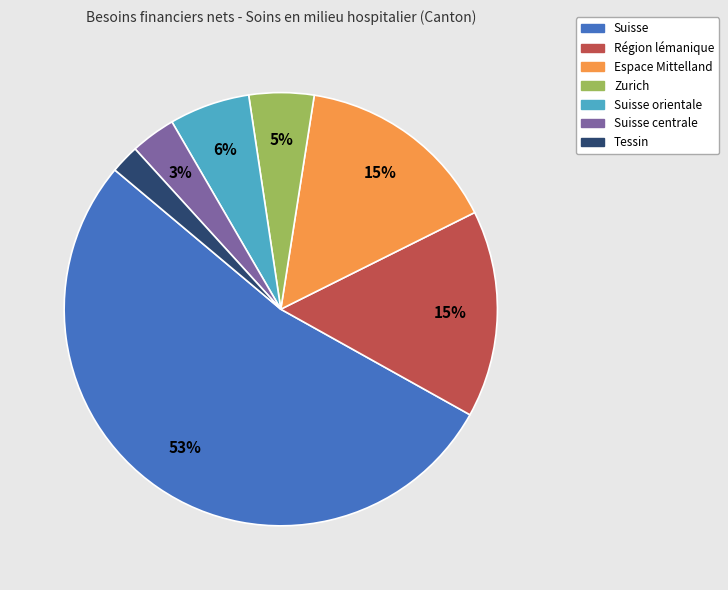

Is there a majority slice in this chart?

Yes